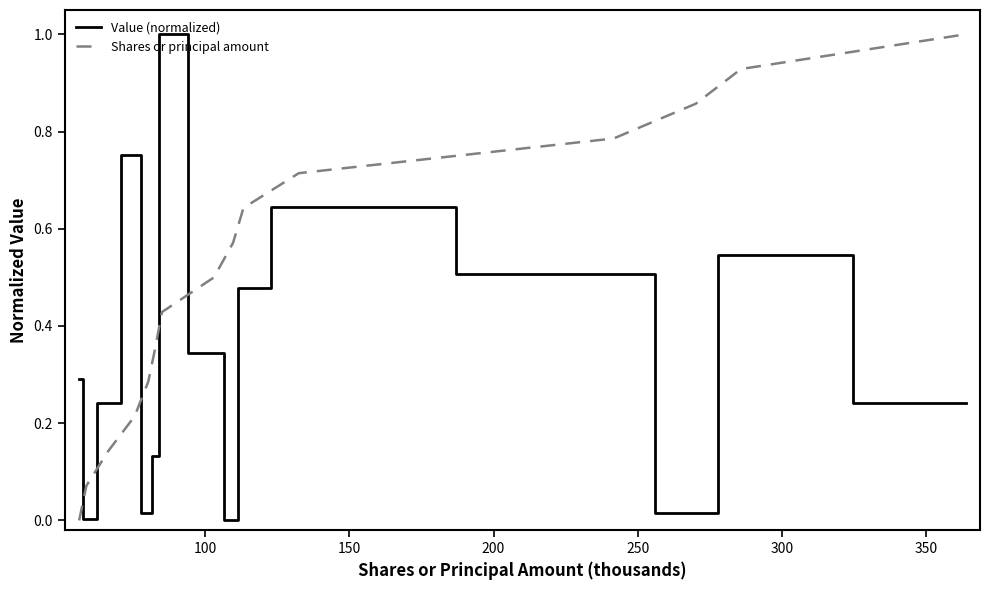

What are all the series names shown in the legend?

Value (normalized), Shares or principal amount